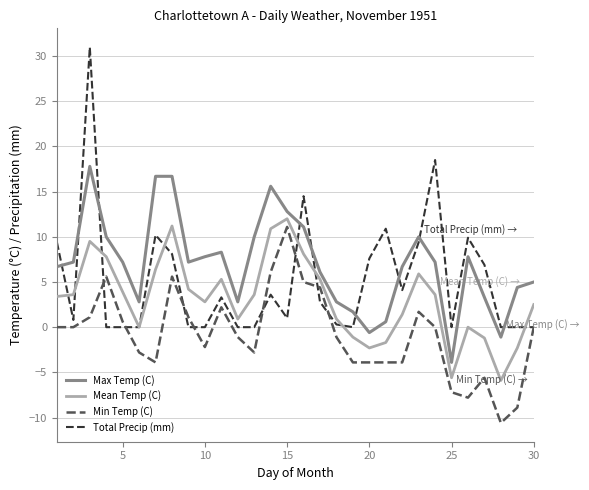

How many interior local valleys does the Max Temp (C) series have?

6